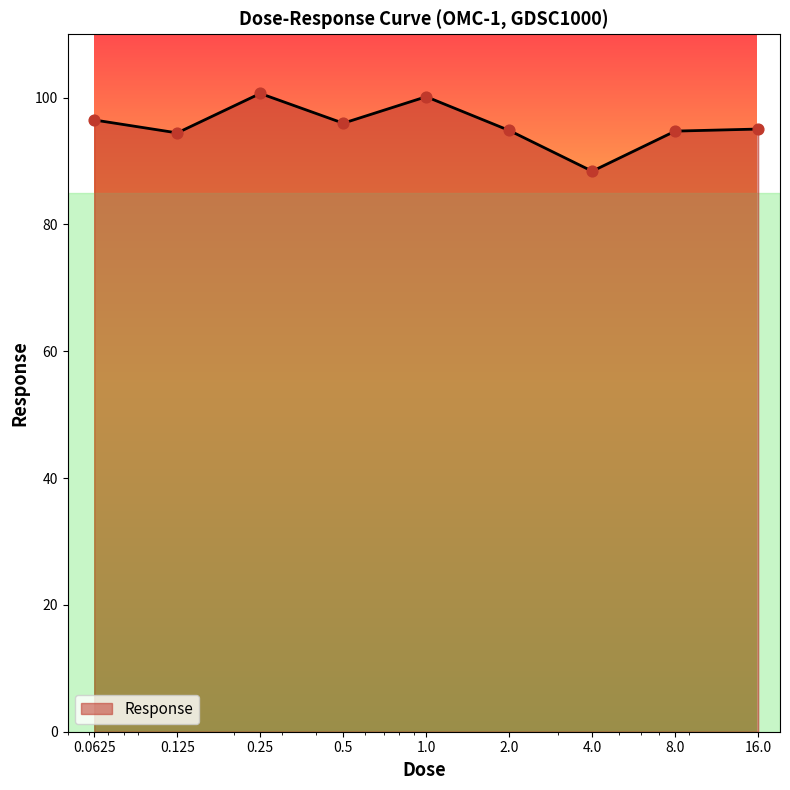

What is the smallest value displayed?

88.4